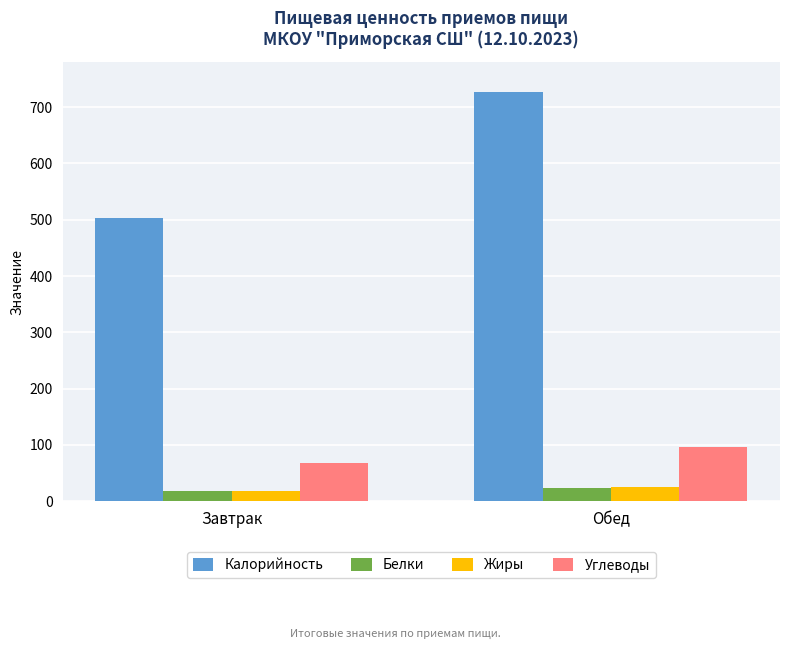

How many values in the Углеводы series are below 97?

1